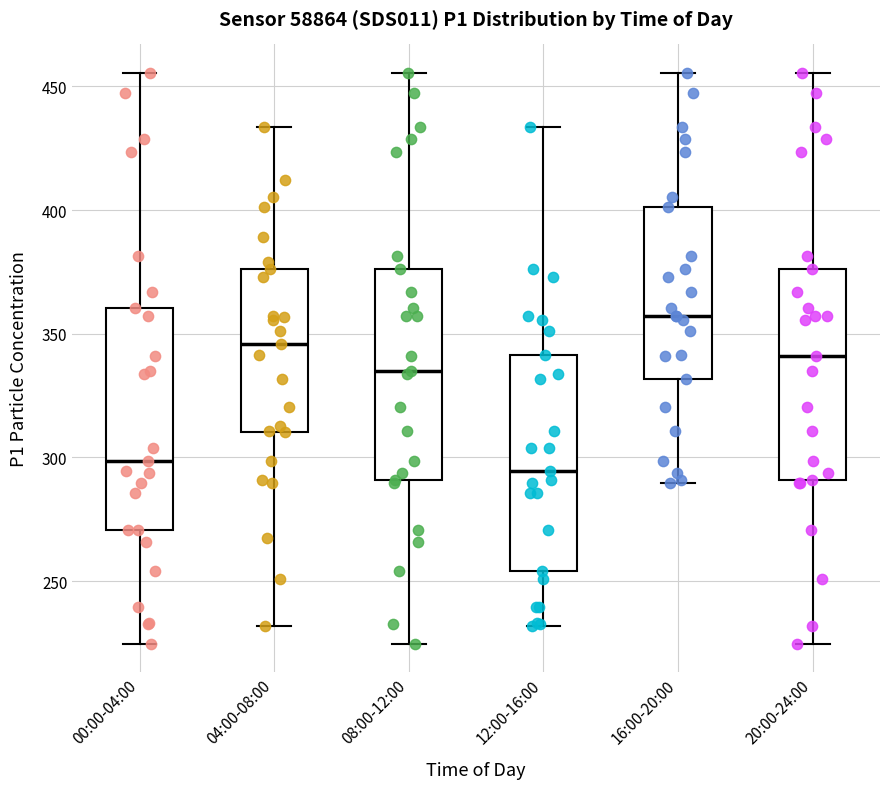

Reading left to right, read every box against the y-axis: the position of its median line, the range the box covers, and the ends of its whiskers. The values are not printed on the chart, so give them approximately, as read against the axis.

00:00-04:00: median 300, box 270 to 360, whiskers 225 to 455
04:00-08:00: median 345, box 310 to 375, whiskers 230 to 435
08:00-12:00: median 335, box 290 to 375, whiskers 225 to 455
12:00-16:00: median 295, box 255 to 340, whiskers 230 to 435
16:00-20:00: median 355, box 330 to 400, whiskers 290 to 455
20:00-24:00: median 340, box 290 to 375, whiskers 225 to 455